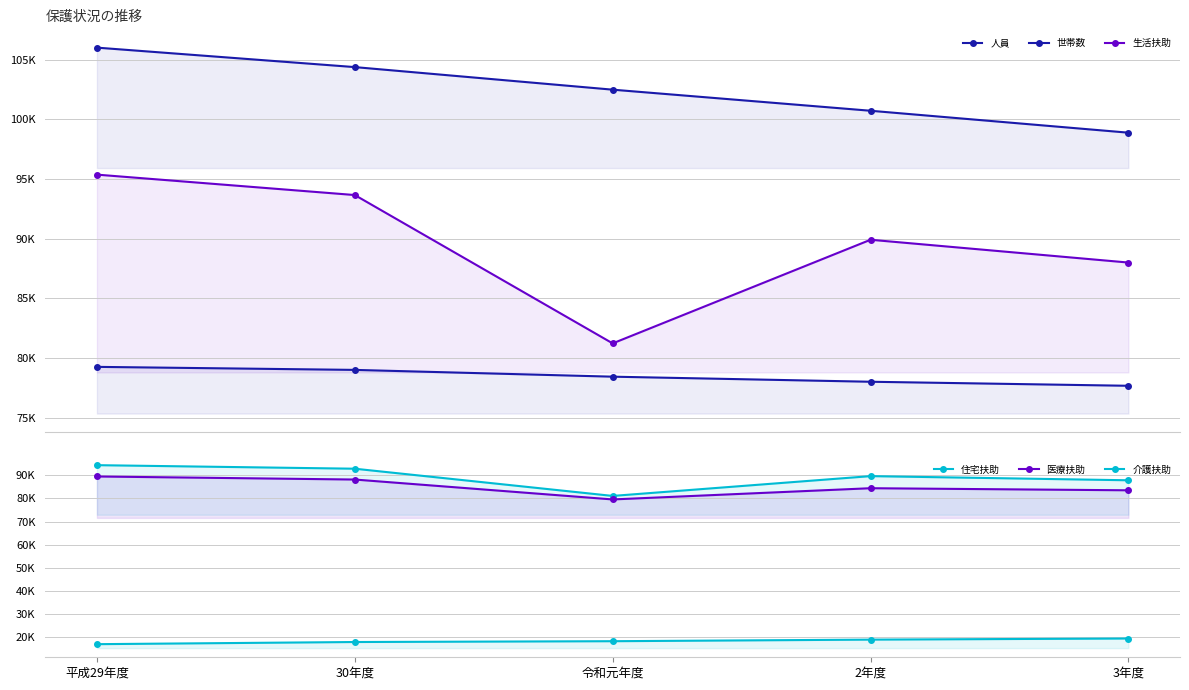

At which label does 医療扶助 reach its peak?

平成29年度